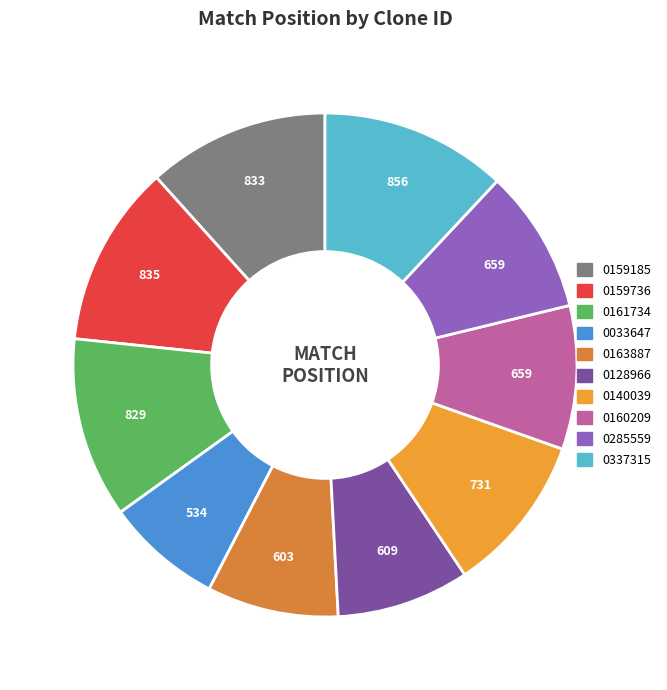

Rank the categories by value from lowest to highest.

TRCN0000033647, TRCN0000163887, TRCN0000128966, TRCN0000160209, TRCN0000285559, TRCN0000140039, TRCN0000161734, TRCN0000159185, TRCN0000159736, TRCN0000337315